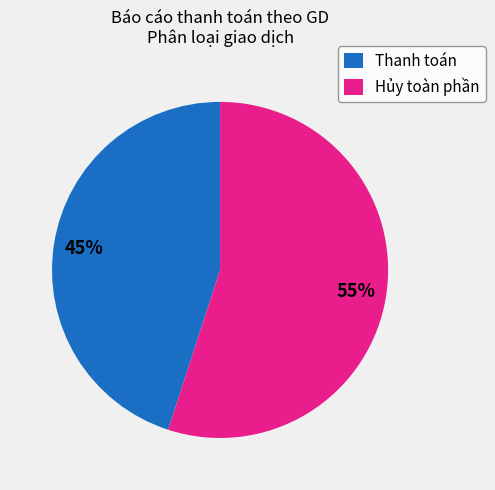

Is it true that Thanh toán is 69% of the pie?

False